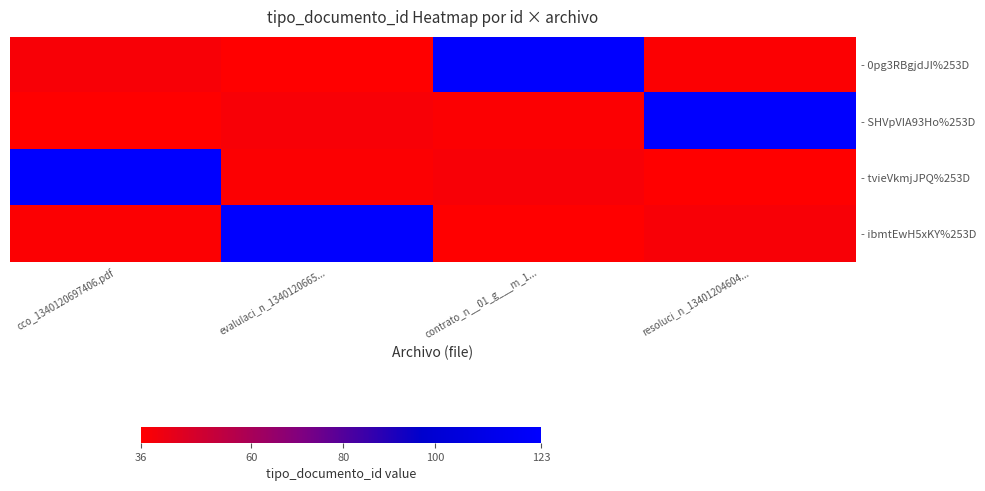

Reading left to right, transcribe all the data shown in this chart.

- 0pg3RBgjdJI%253D: cco_1340120697406.pdf=38	evalulaci_n_1340120665...=36	contrato_n__01_g___m_1...=123	resoluci_n_13401204604...=37
- SHVpVIA93Ho%253D: cco_1340120697406.pdf=36	evalulaci_n_1340120665...=38	contrato_n__01_g___m_1...=37	resoluci_n_13401204604...=123
- tvieVkmjJPQ%253D: cco_1340120697406.pdf=123	evalulaci_n_1340120665...=37	contrato_n__01_g___m_1...=38	resoluci_n_13401204604...=36
- ibmtEwH5xKY%253D: cco_1340120697406.pdf=37	evalulaci_n_1340120665...=123	contrato_n__01_g___m_1...=36	resoluci_n_13401204604...=38